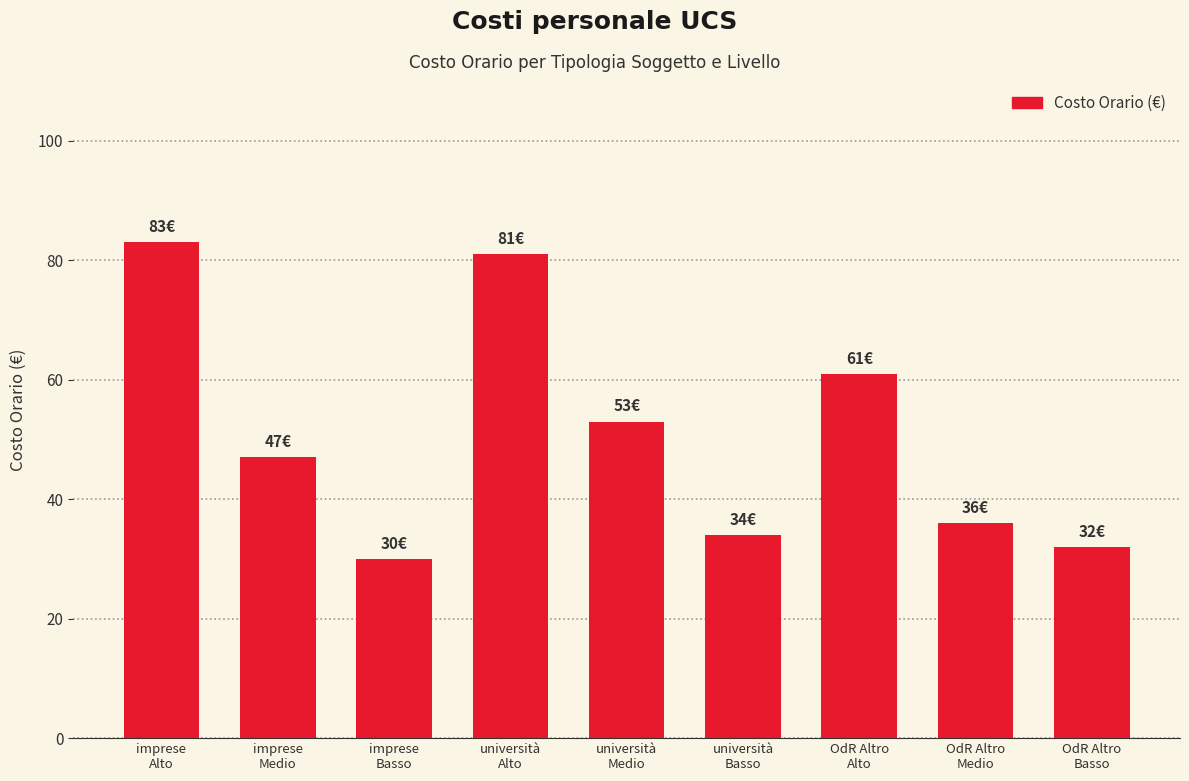

What is the minimum value shown in the chart?

30